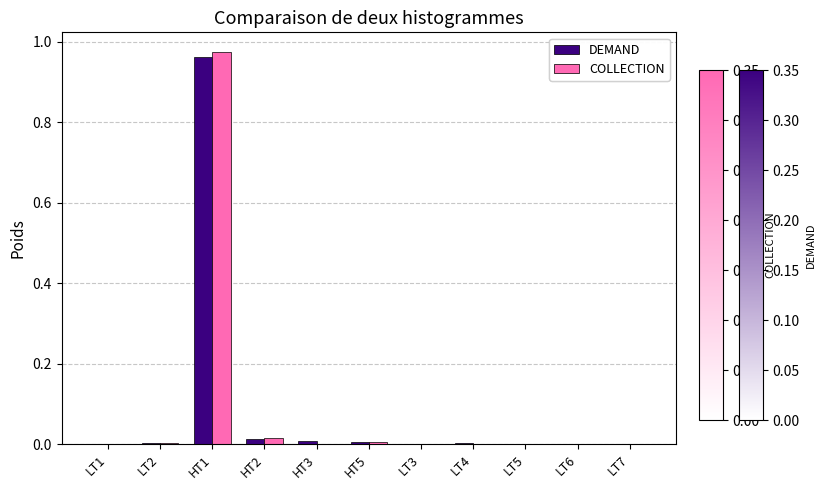

At which category is the sum across all series the highest?

HT1